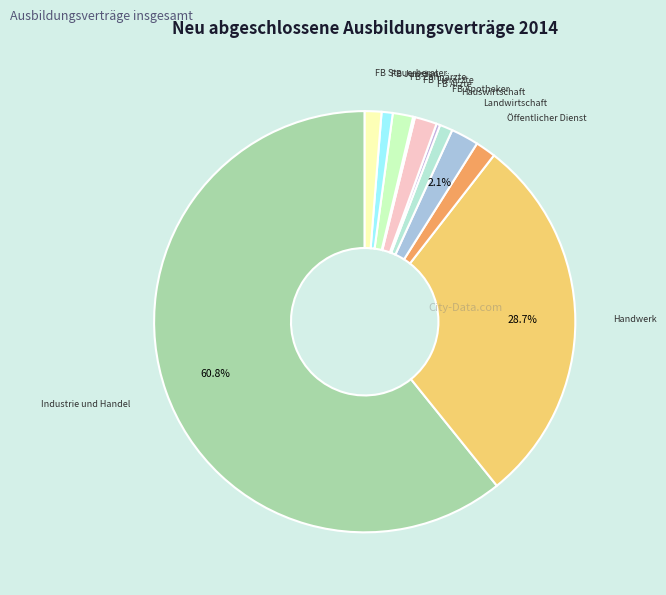

How many slices are in this pie chart?

11